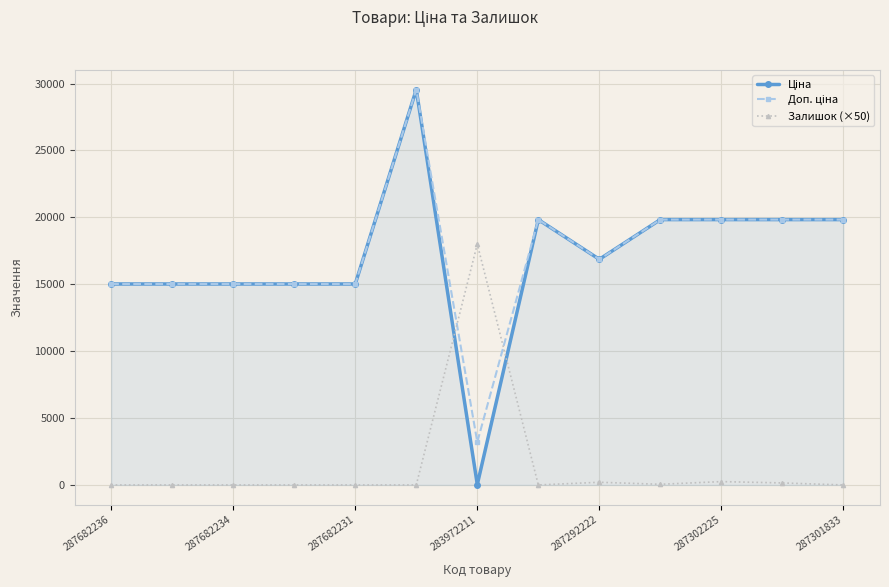

How many lines are shown in the chart?

3